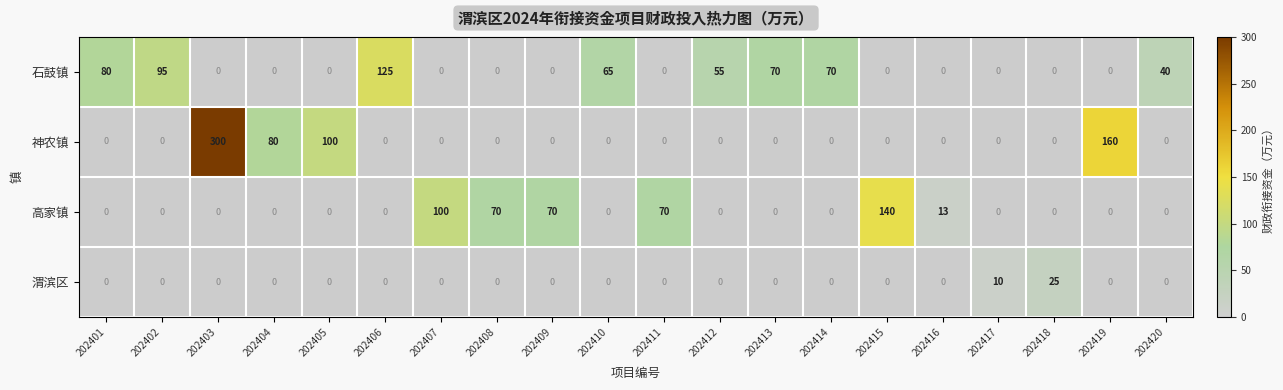

What is the spread (max minus min) of values at 202412?

55.0